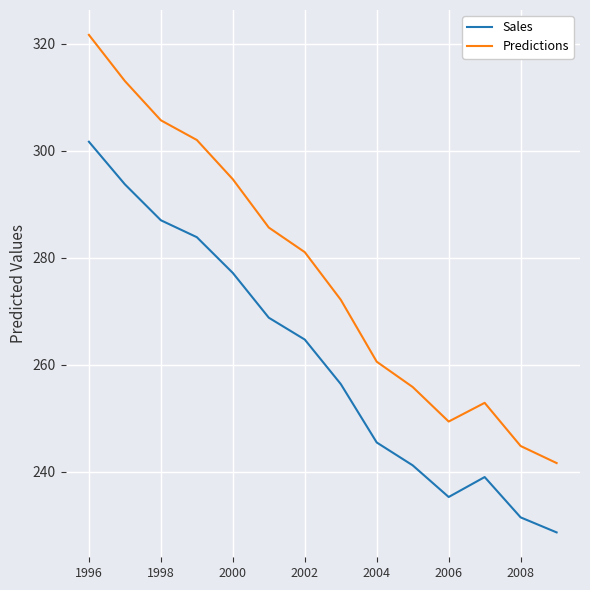

What is the maximum value shown in the chart?

321.7